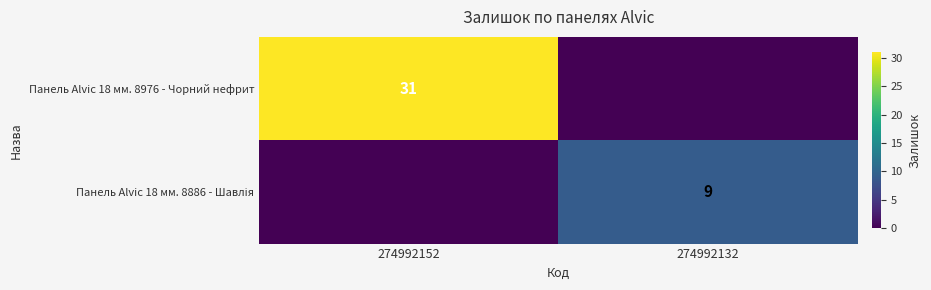

Is it true that Панель Alvic 18 мм. 8976 - Чорний нефрит equals 31 at 274992152?

True